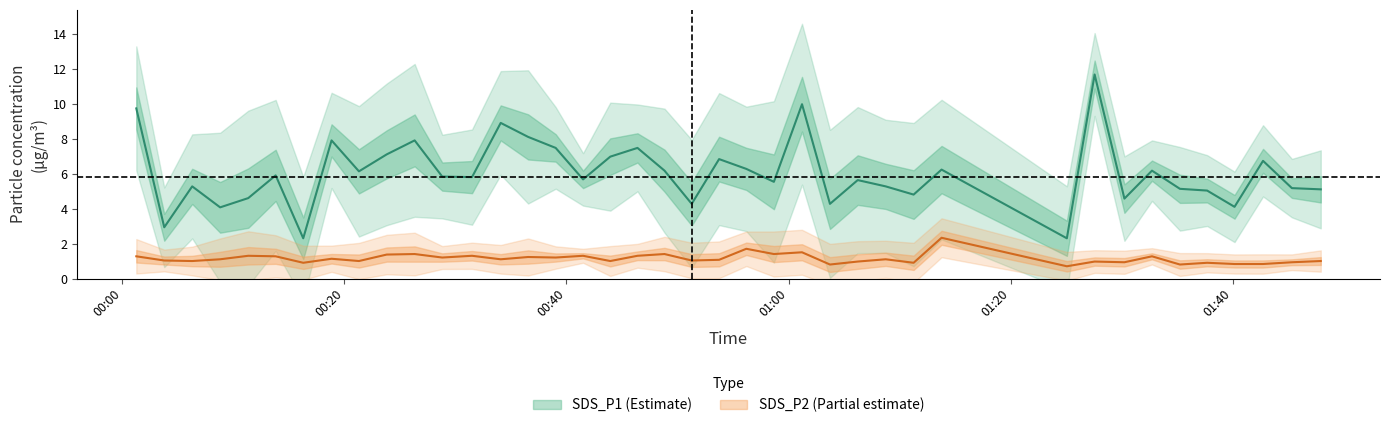

At how many categories does at least one series exceed 11?

1